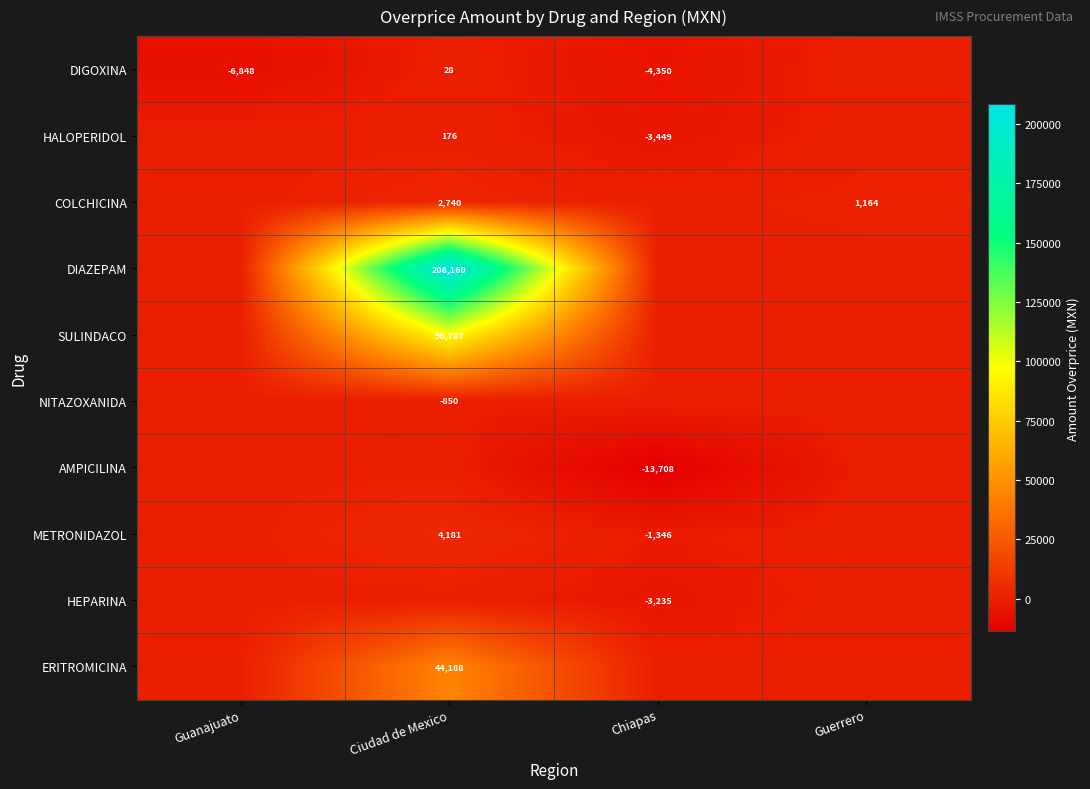

Is it true that HALOPERIDOL equals -3449 at Chiapas?

True